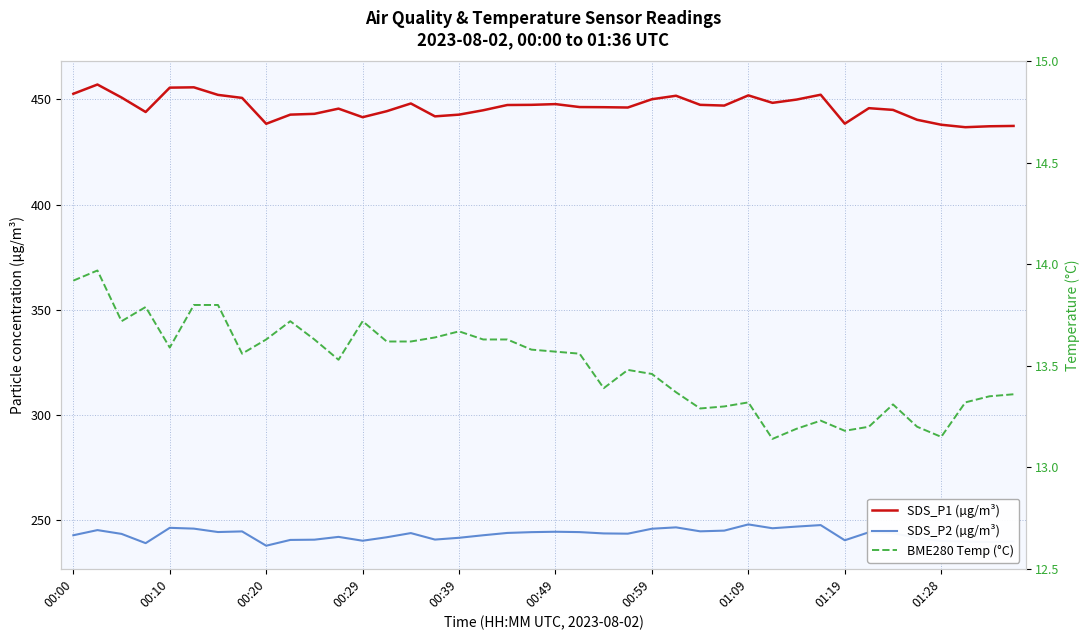

What is the difference between the second highest and second lowest values in the BME280 Temp (°C) series?

0.8